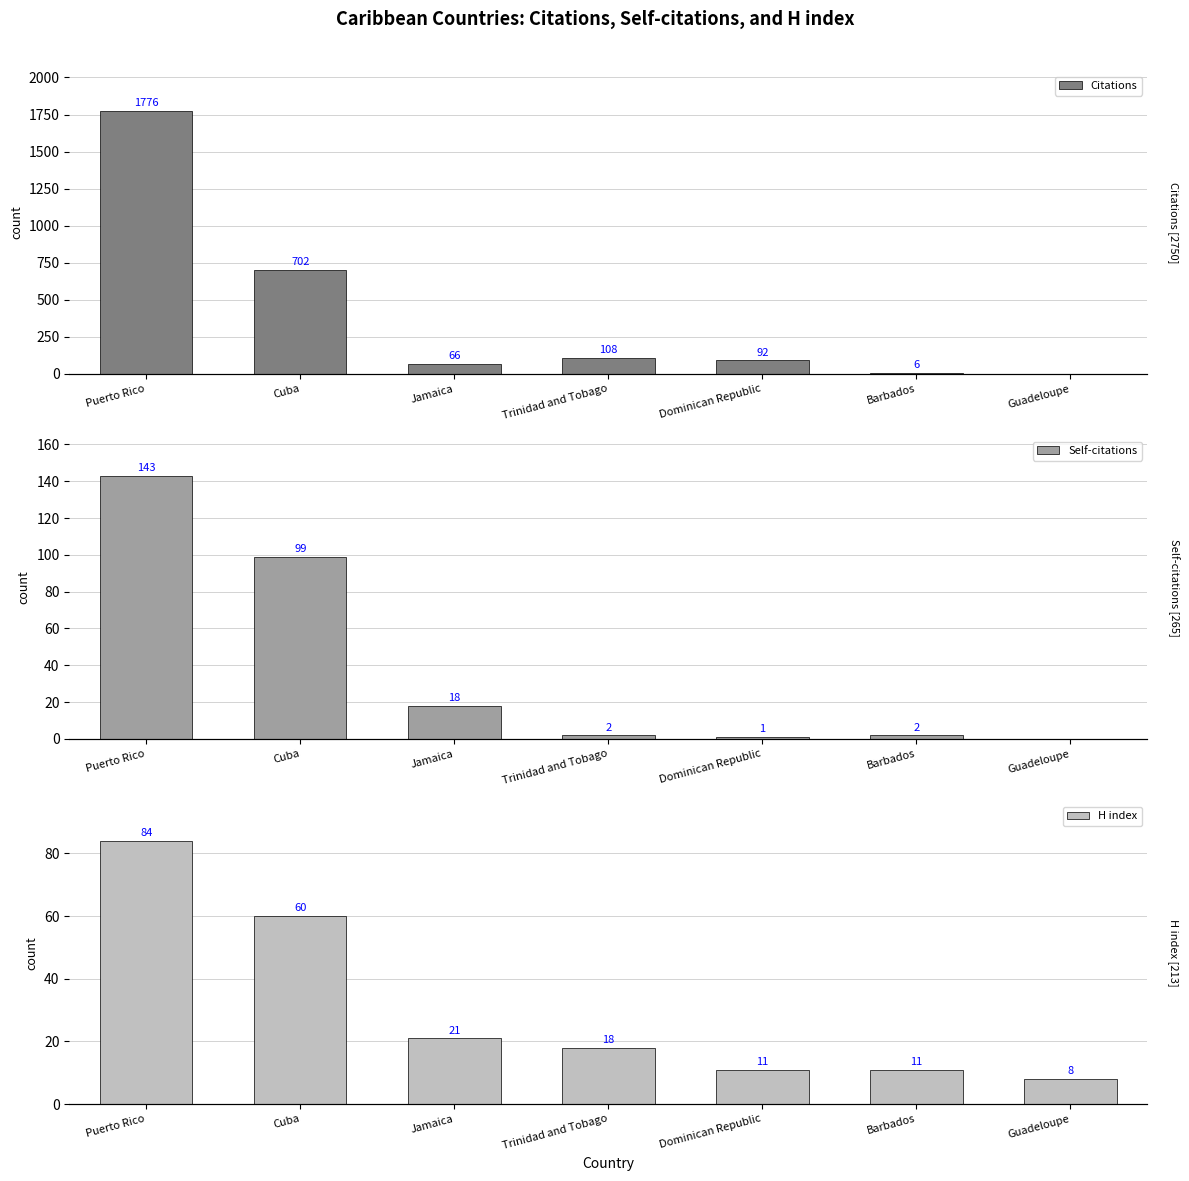

Reading left to right, extract all data points from this chart.

Citations: 1776	702	66	108	92	6	0
Self-citations: 143	99	18	2	1	2	0
H index: 84	60	21	18	11	11	8